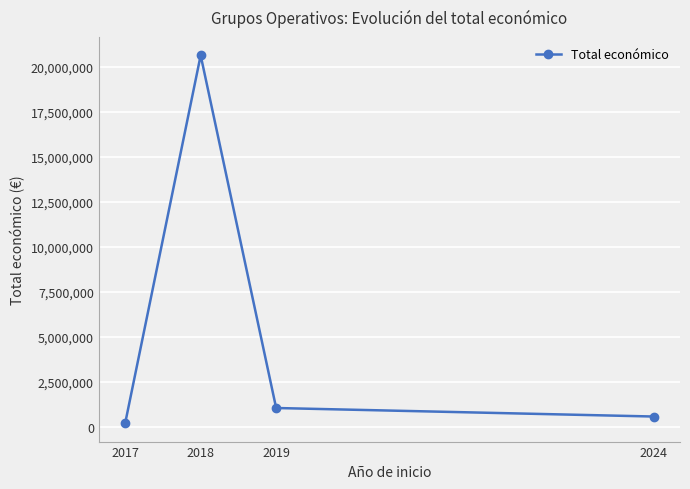

What is the value of the 2nd point from the left?

20635390